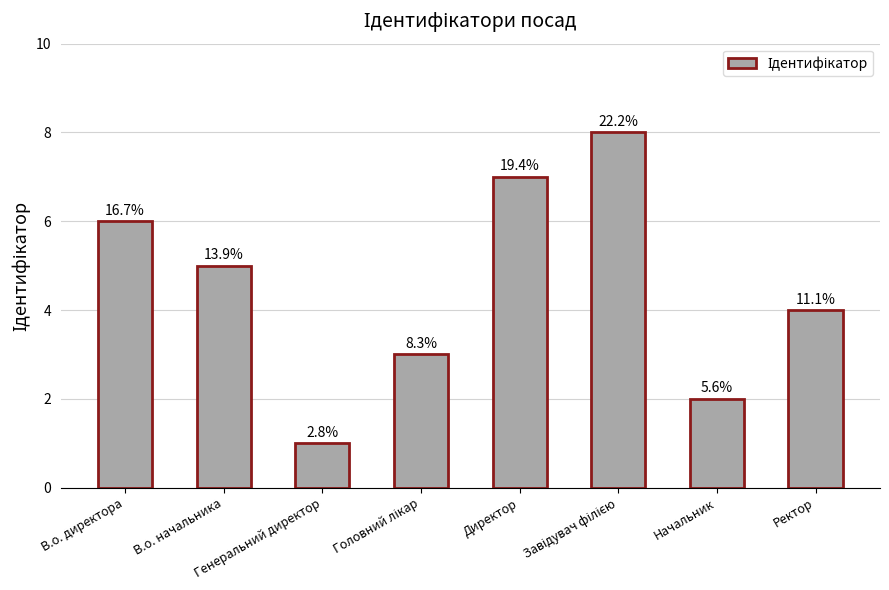

What is the label of the 5th bar from the left?

Директор